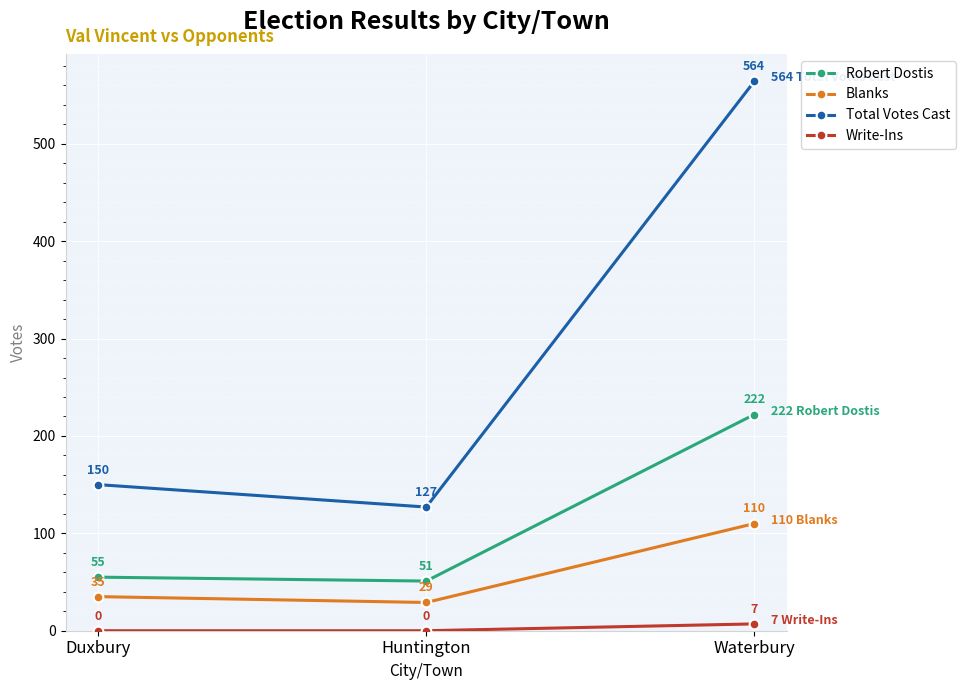

At which label does Blanks reach its peak?

Waterbury